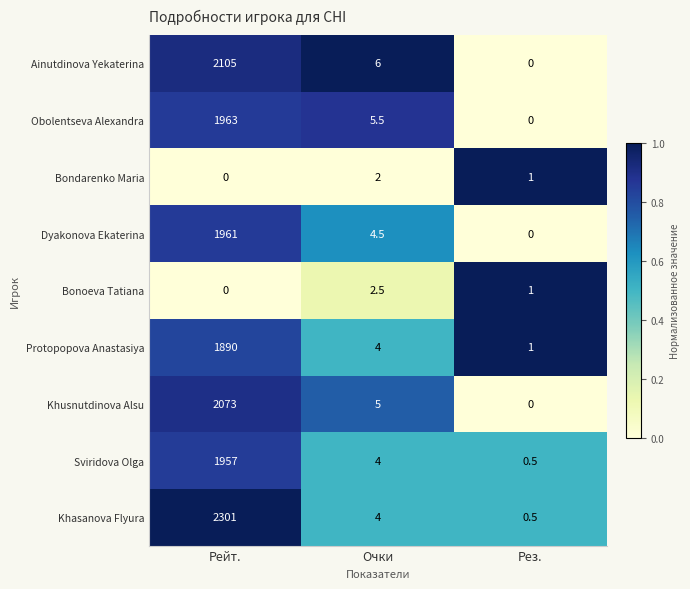

What is the spread (max minus min) of values at Очки?

4.0